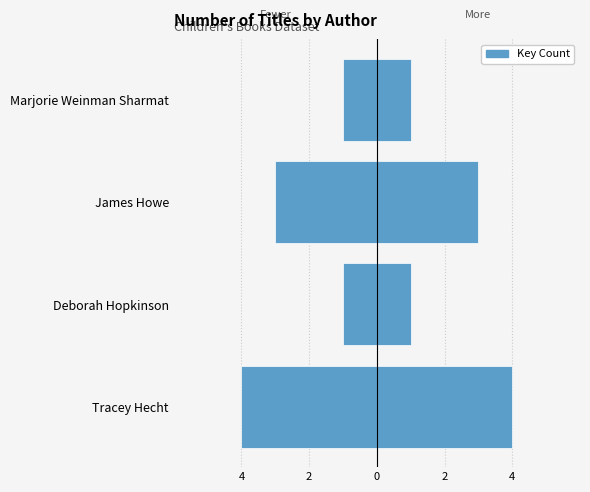

Count the values in the range -3 to -1.

3